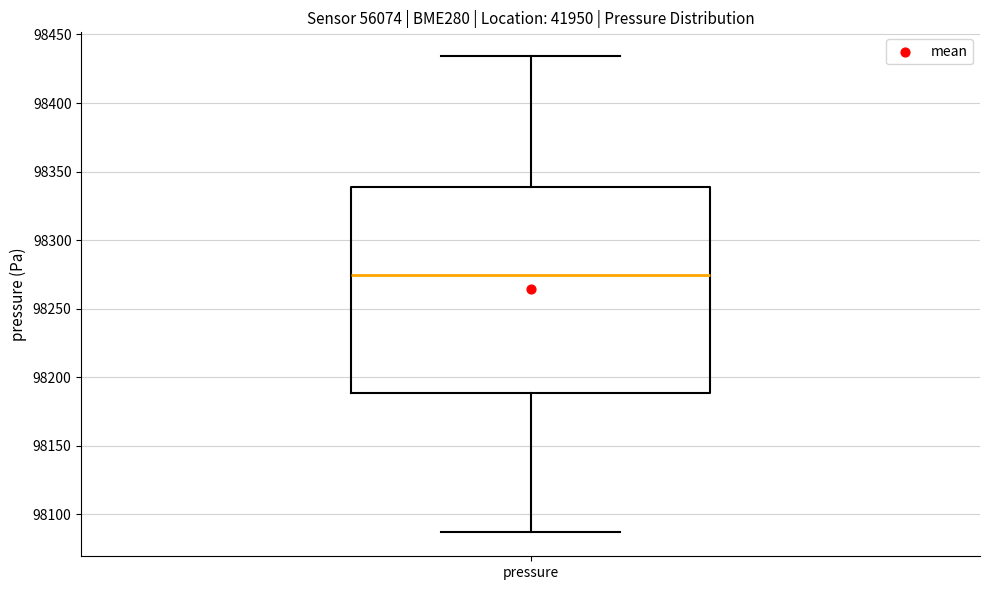

Transcribe this box plot: give where the median line is, the range the box spans, and where the two whiskers end, as read against the y-axis. The values are not printed on the chart, so give them approximately, as read against the axis.

median 98275, box 98190 to 98340, whiskers 98085 to 98435